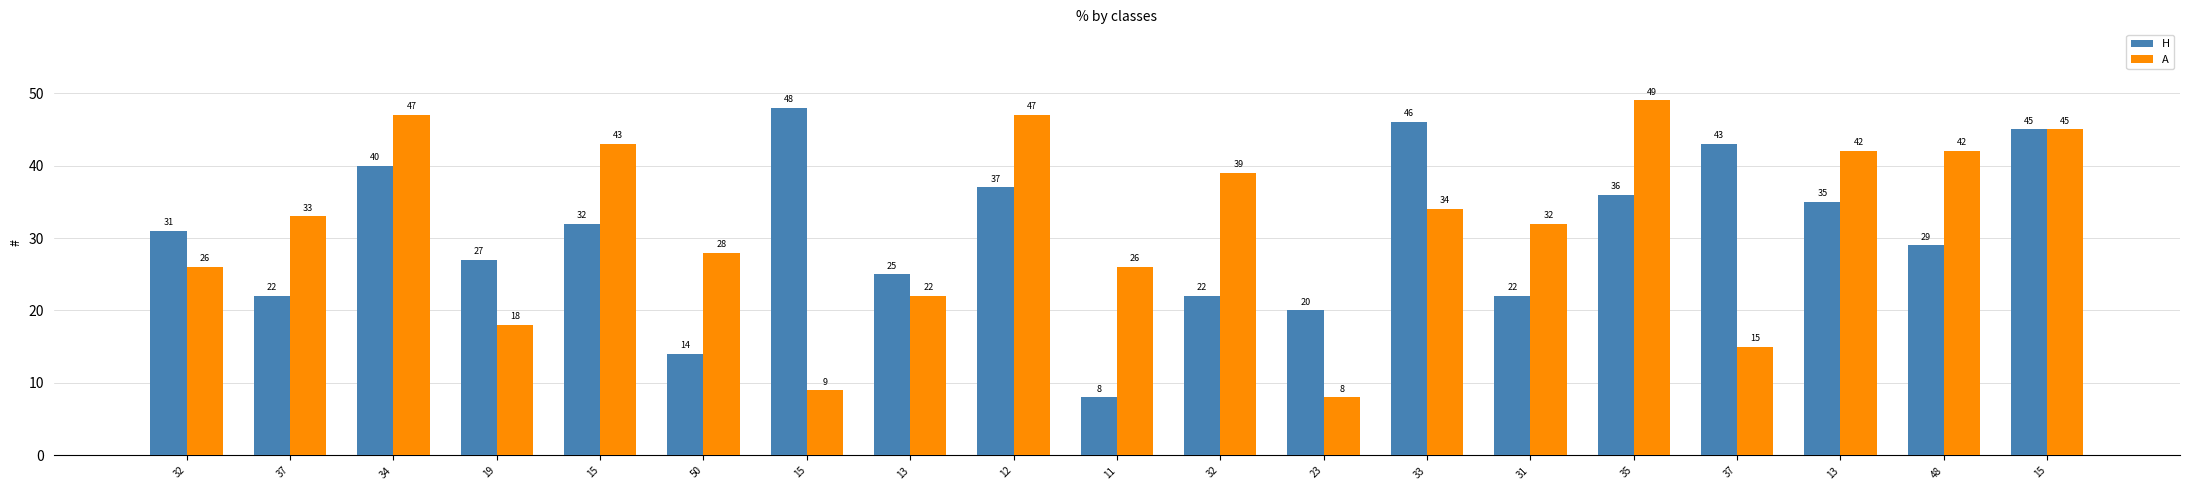

Between 34 and 12, which series saw the biggest shift?

H